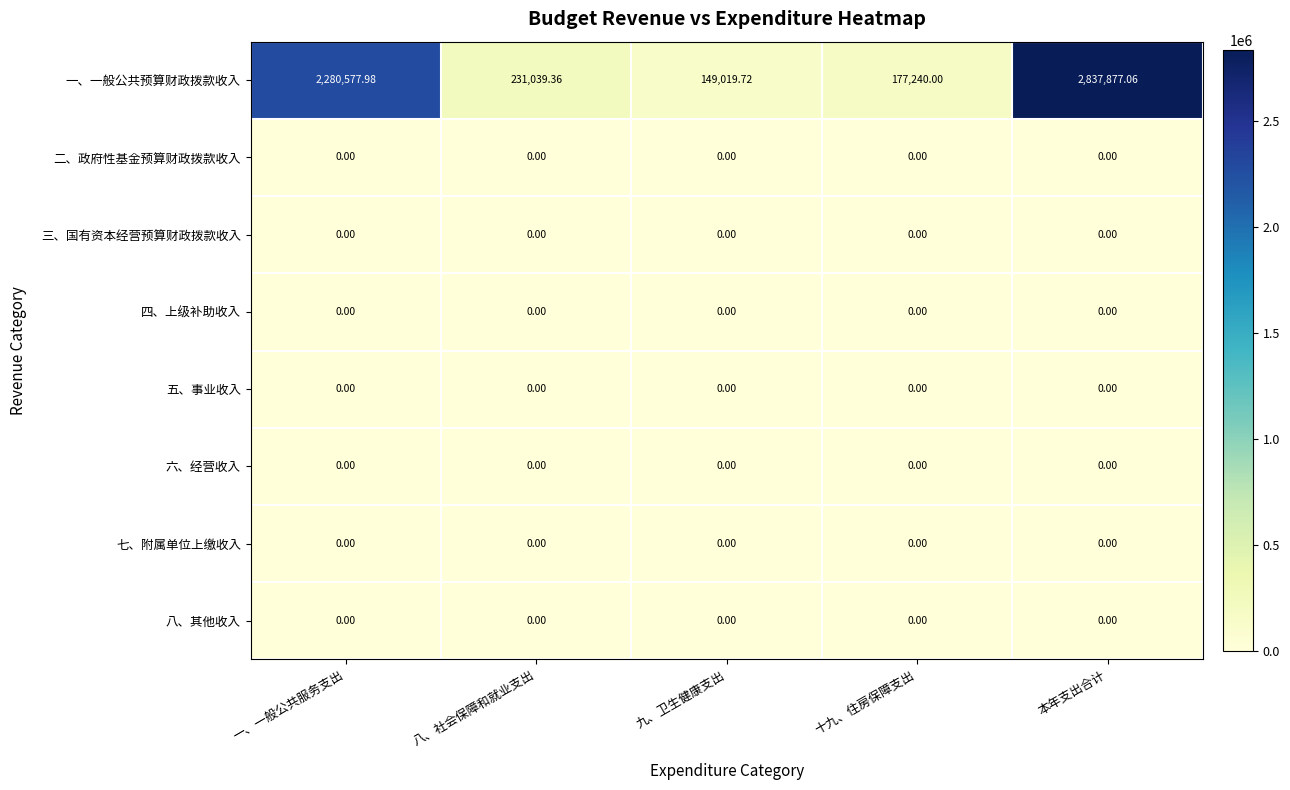

At which category is the sum across all series the highest?

本年支出合计